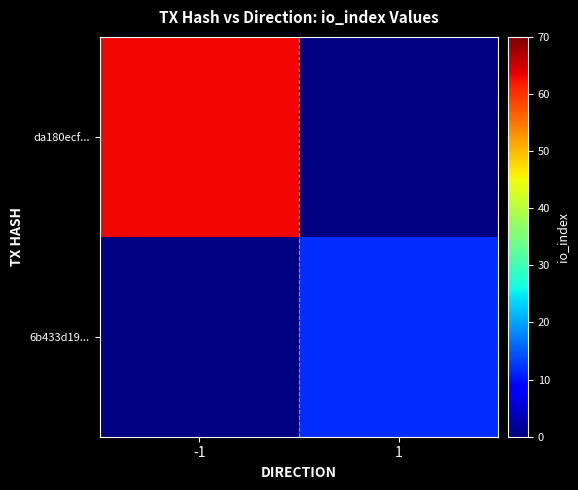

Between 1 and -1, which is larger?

-1